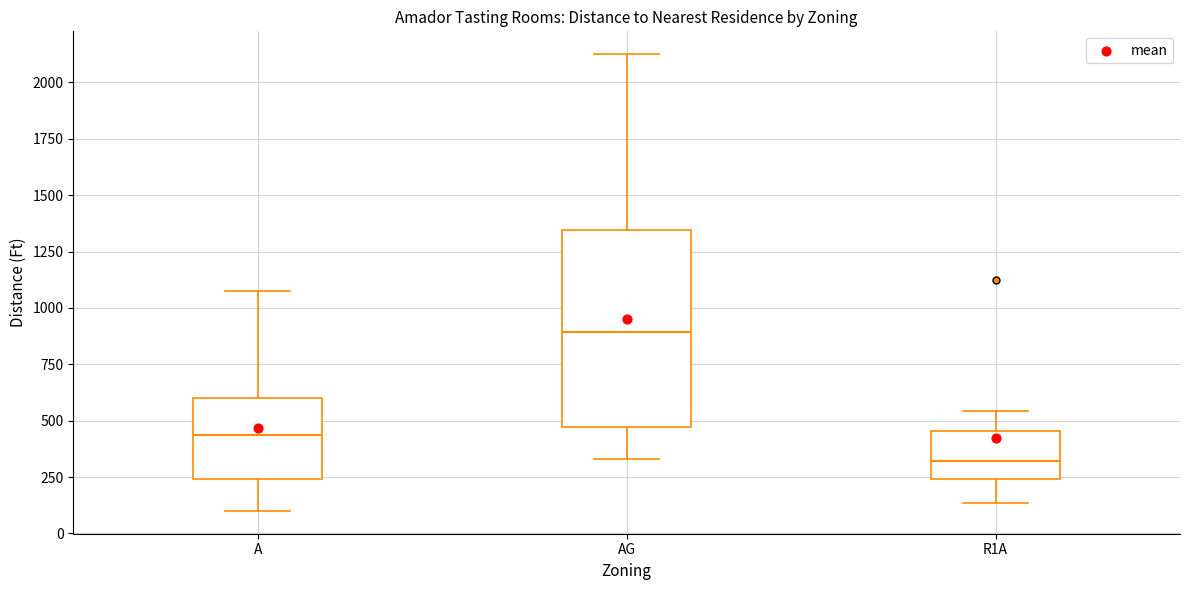

Which box has the highest median line?

AG